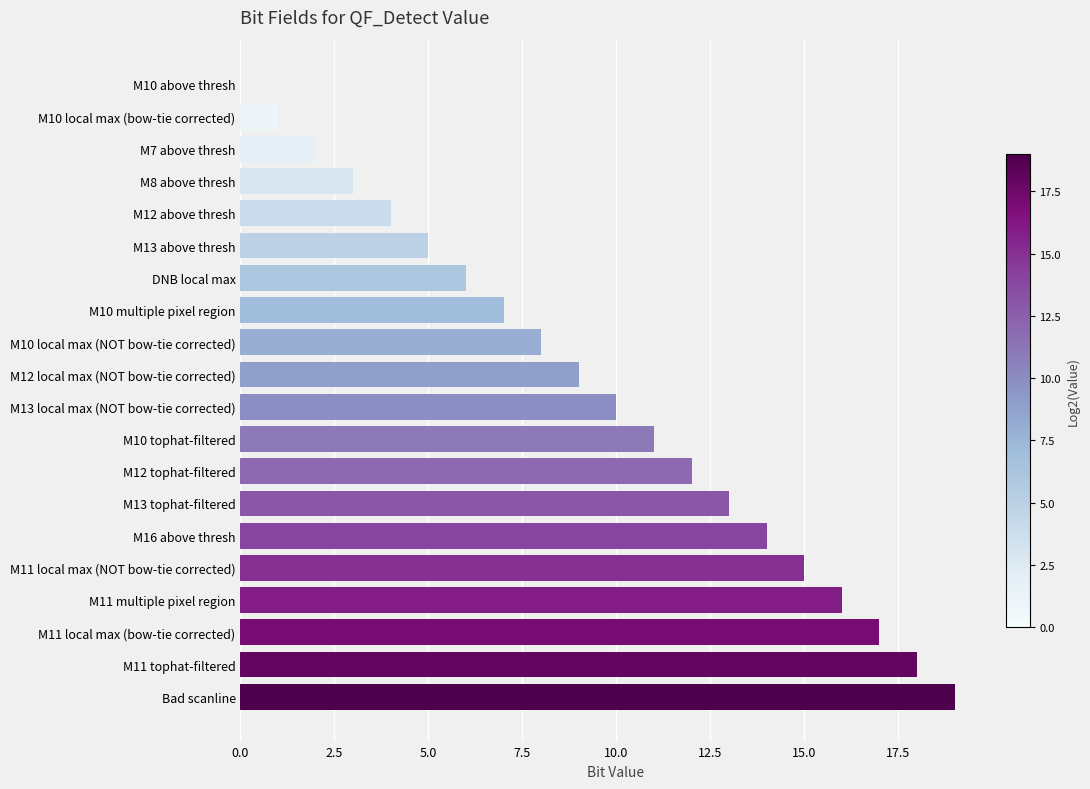

How many positive values are there?

19